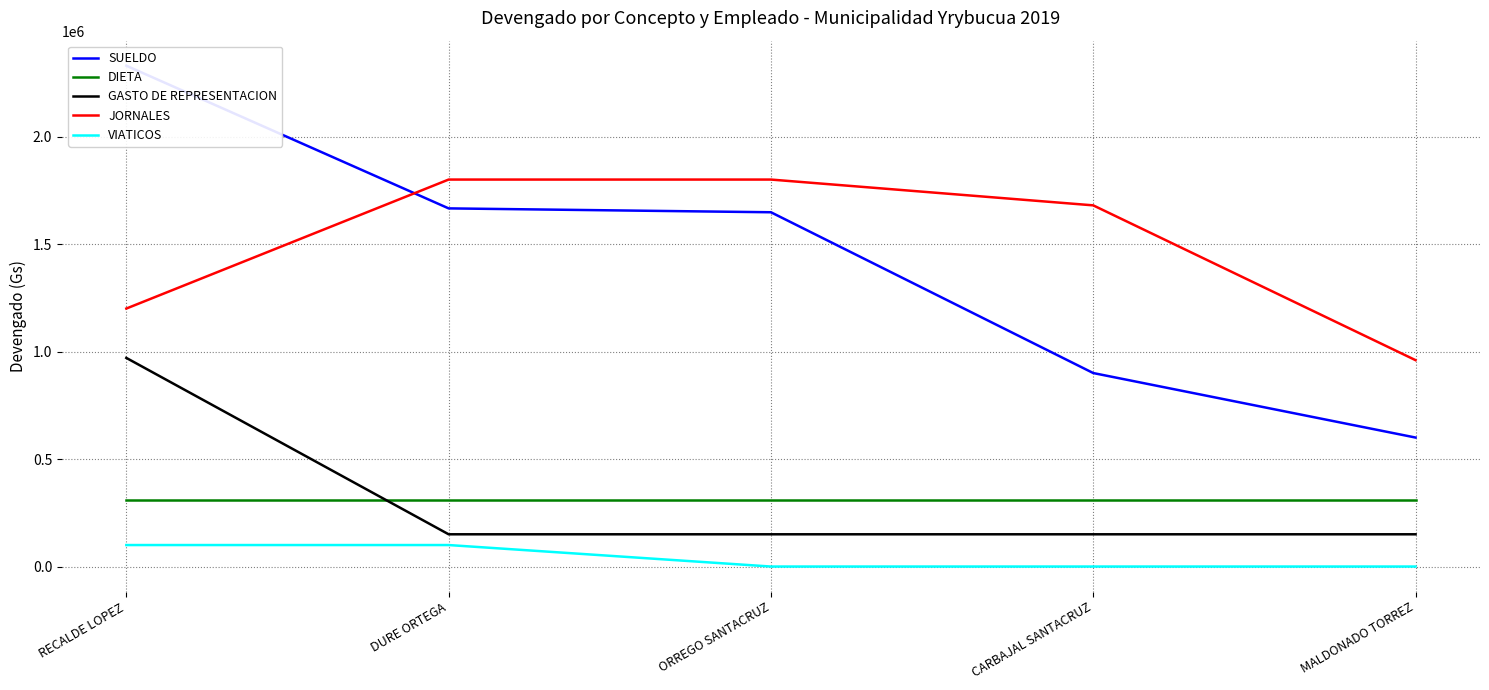

The value of VIATICOS at ORREGO SANTACRUZ is 52072. True or false?

False